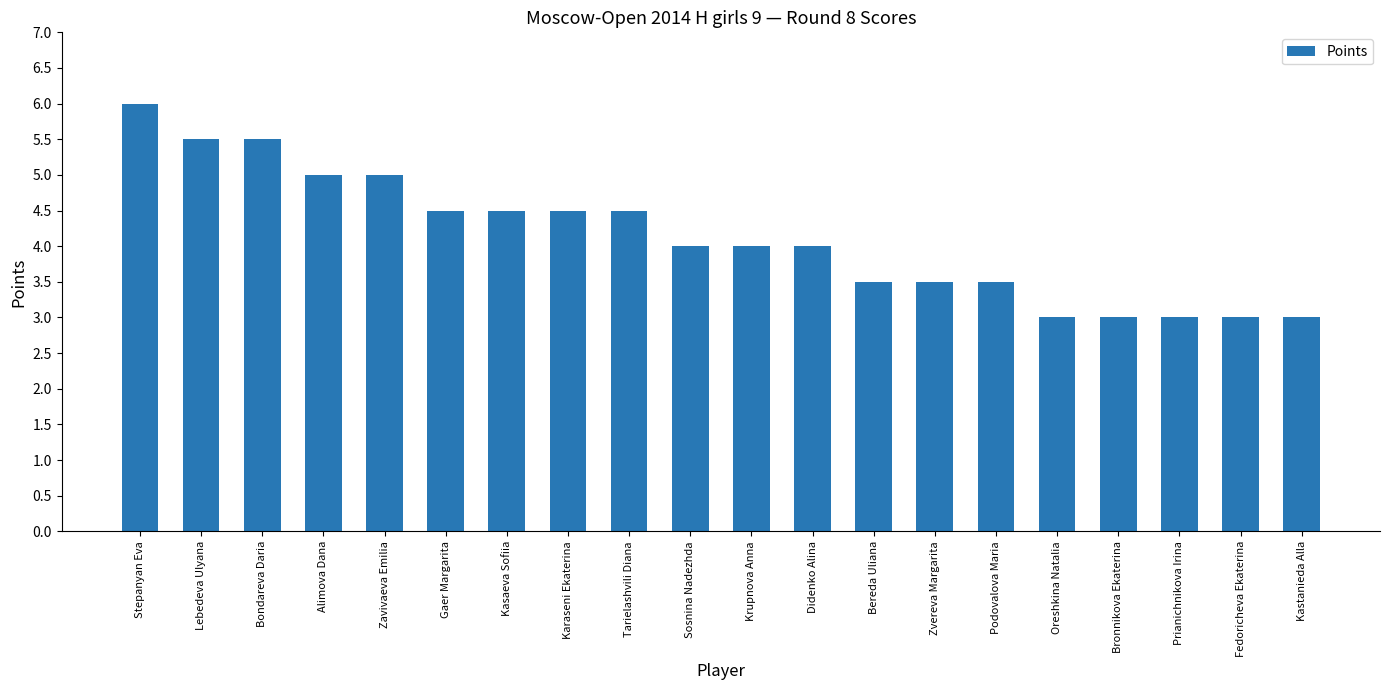

The value at Oreshkina Natalia is 4.8. True or false?

False